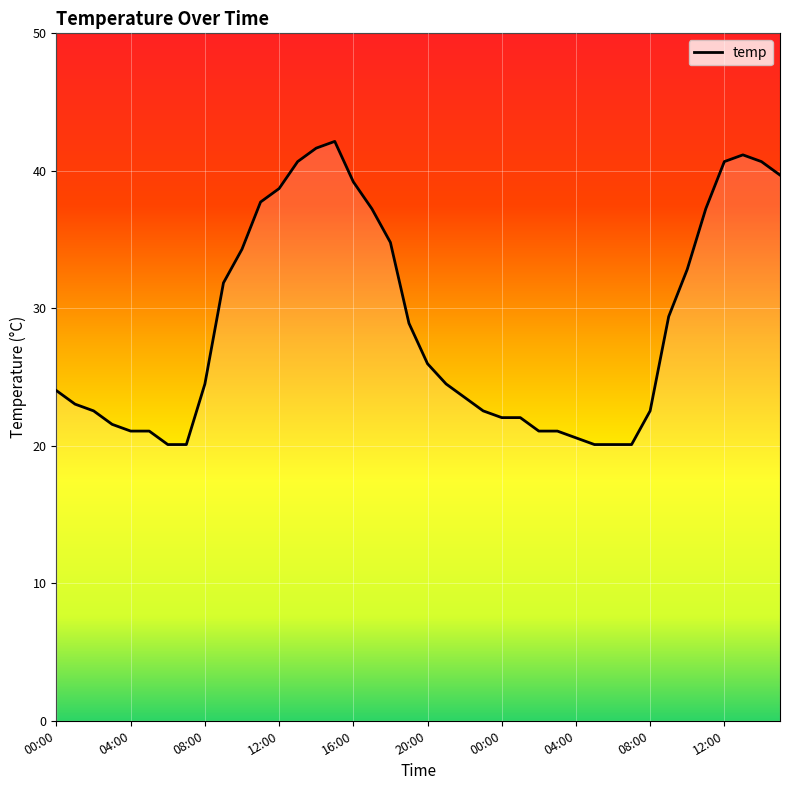

What is the difference between the maximum and minimum values?

22.1